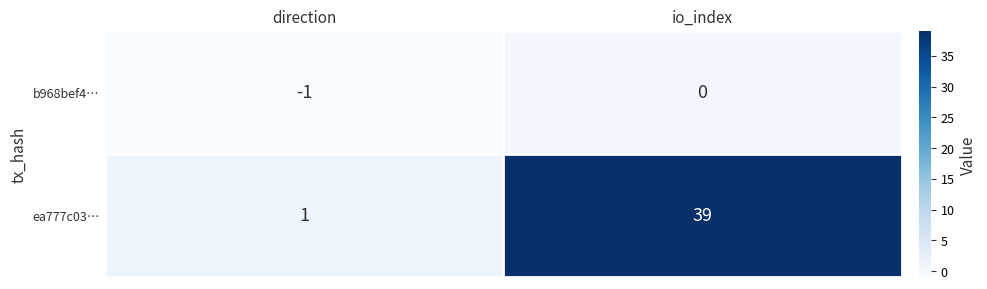

What is the difference between the maximum and minimum values in the ea777c03… series?

38